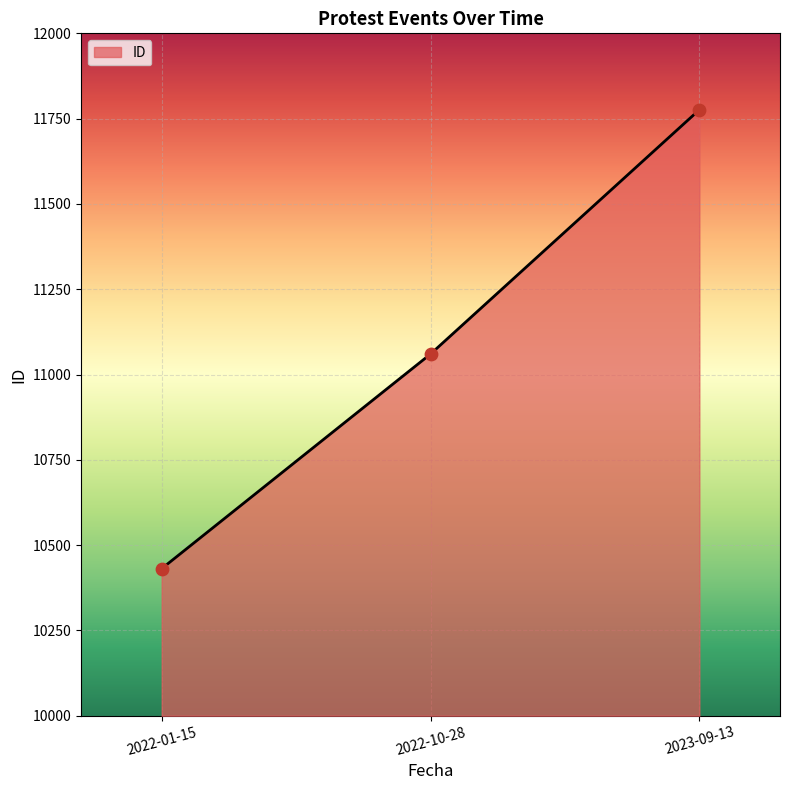

What is the change in value from 2022-01-15 to 2022-10-28?

+629